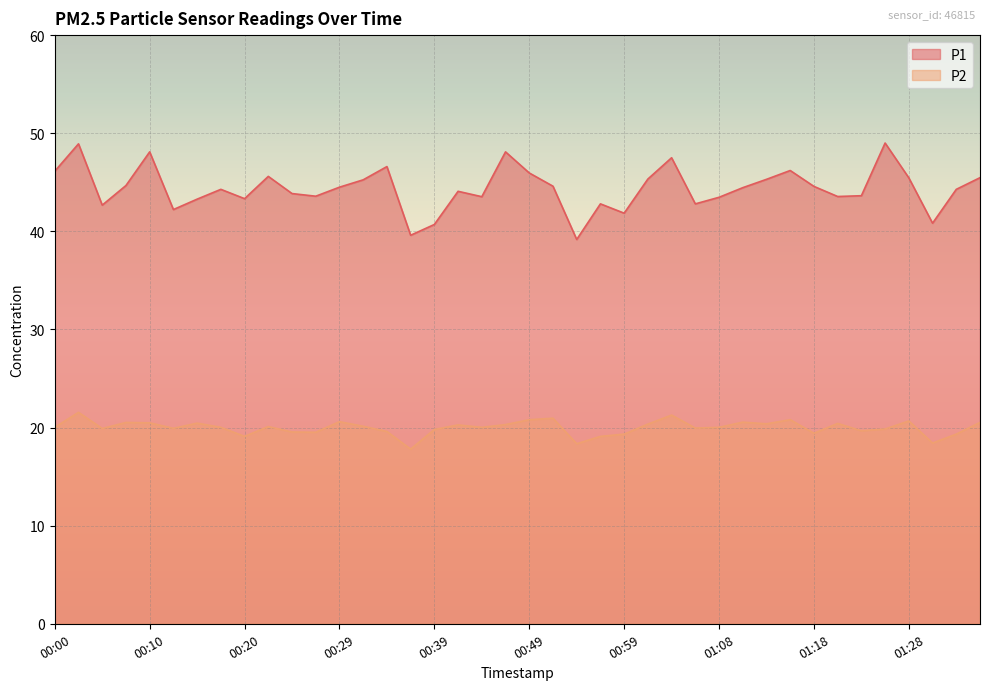

At which category is the sum across all series the highest?

00:03